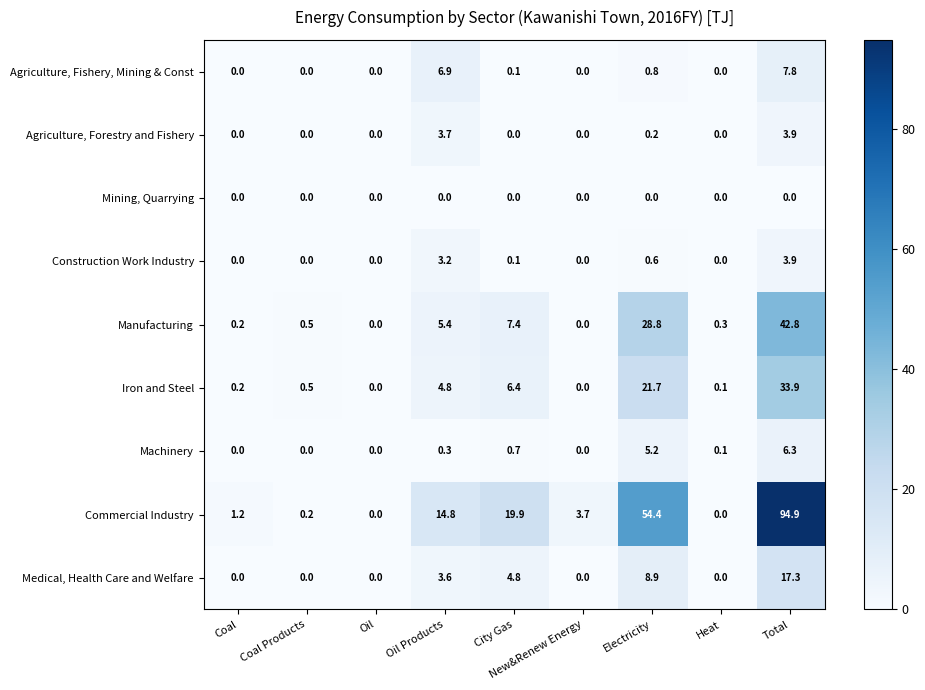

How many data points in Agriculture, Forestry and Fishery are above 0?

3